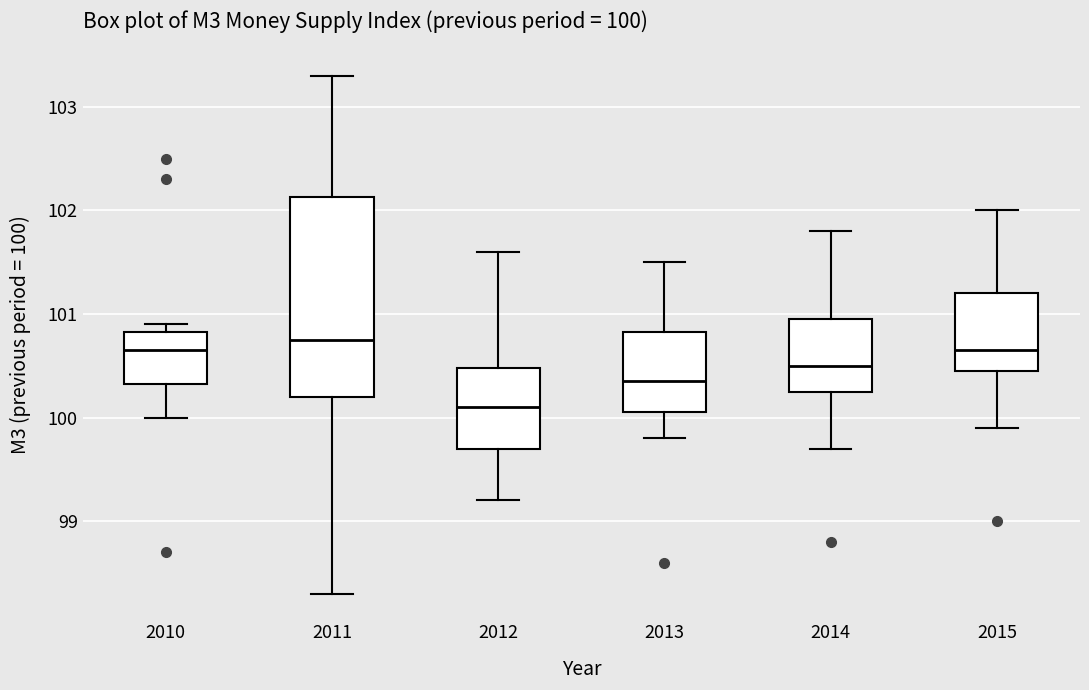

Comparing the boxes themselves (not the whiskers), which one is the tallest?

2011